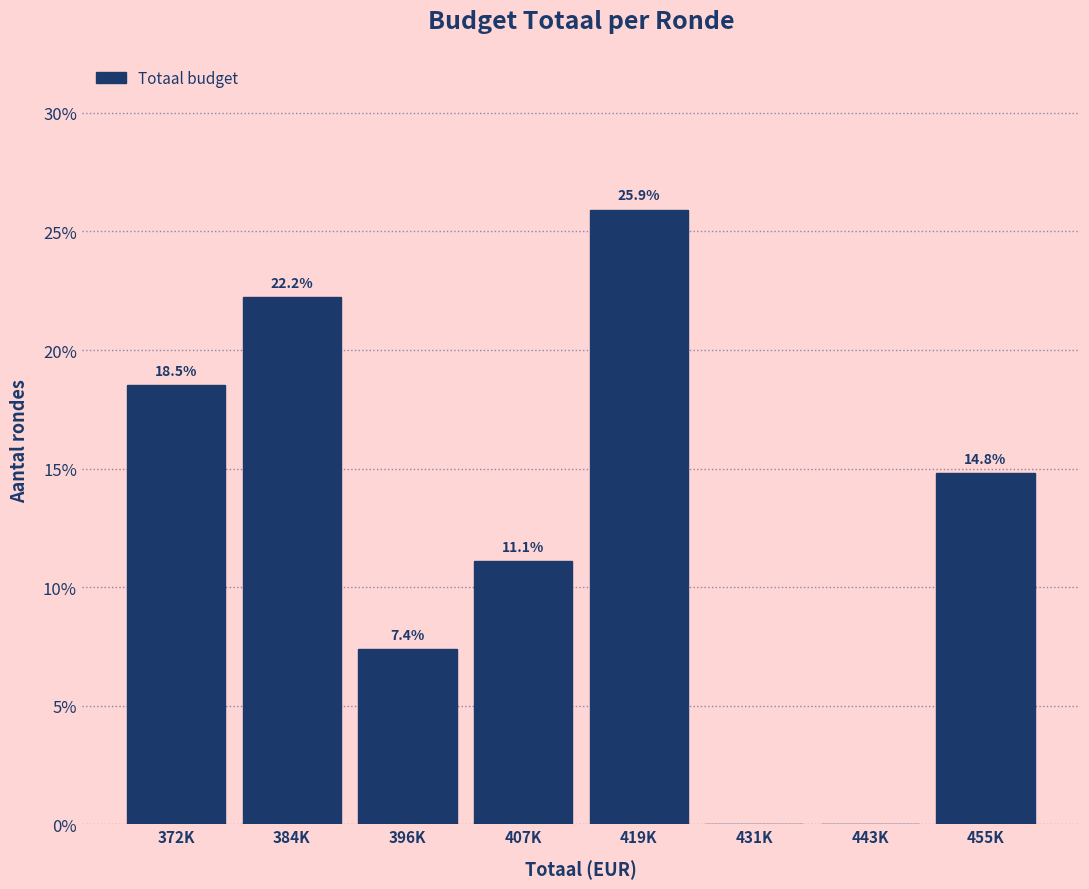

Reading left to right, extract all data points from this chart.

372K=18.5	384K=22.2	396K=7.4	407K=11.1	419K=25.9	431K=0.0	443K=0.0	455K=14.8